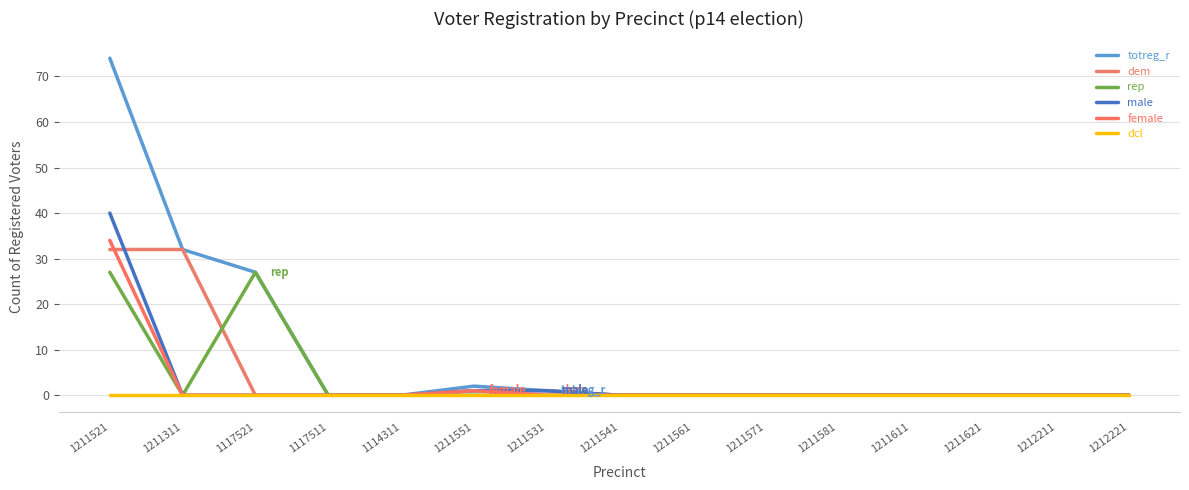

True or false: dcl and dem cross at least once.

False